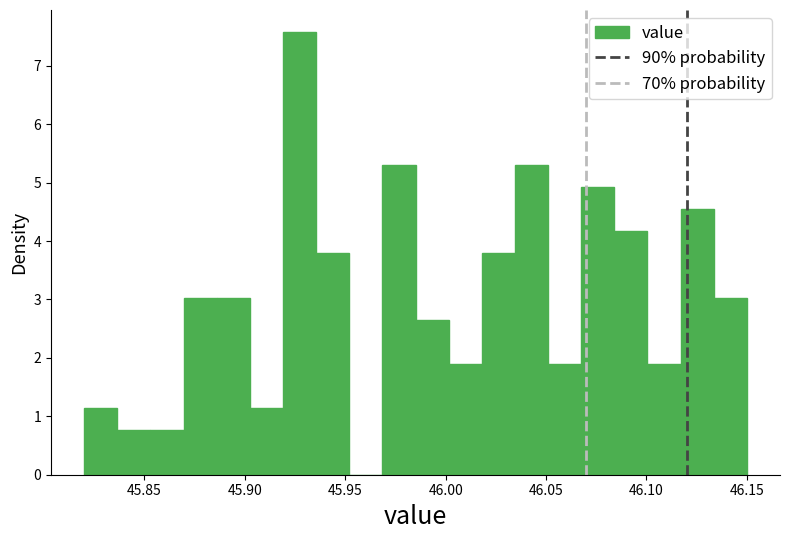

Around what value on the x-axis is the tallest bar? Give the approximate position of its centre, as read against the axis.

45.925